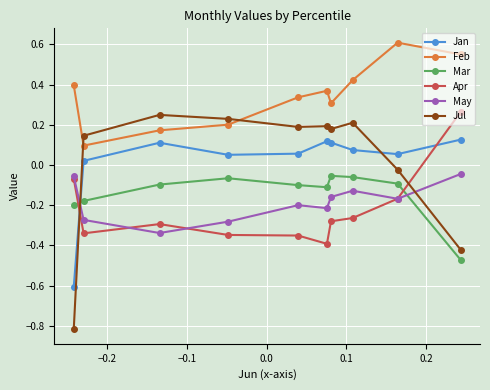

Which series has the largest total across all categories?

Feb